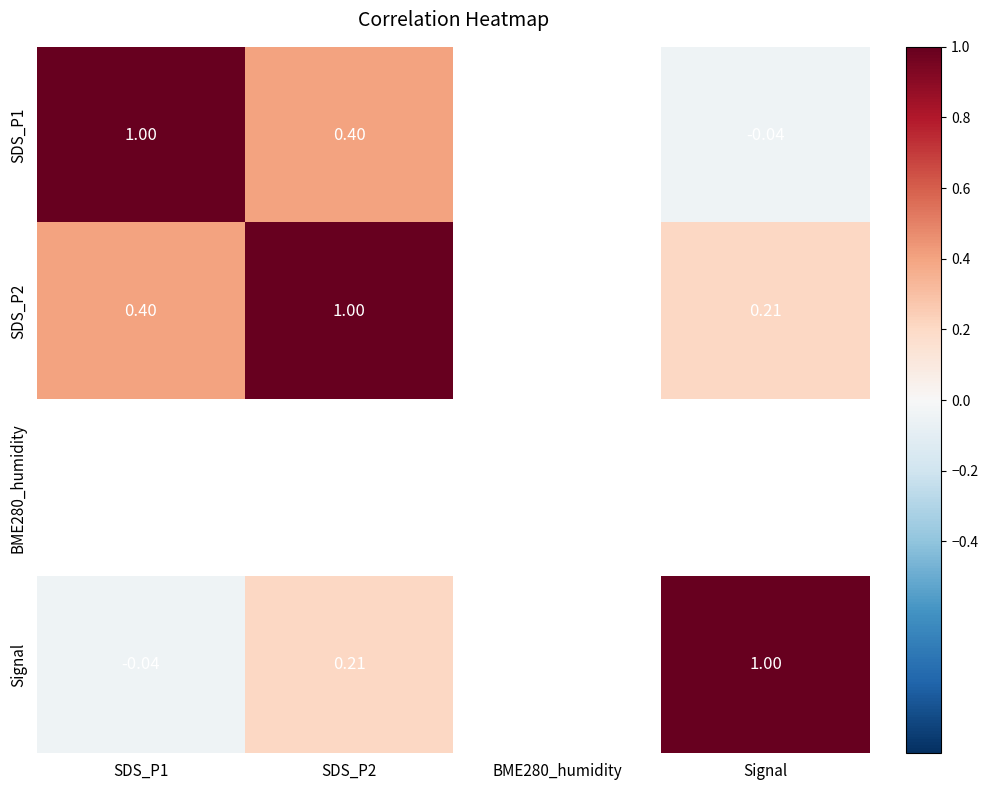

List the series in order of their peak value, highest first.

SDS_P1, SDS_P2, BME280_humidity, Signal